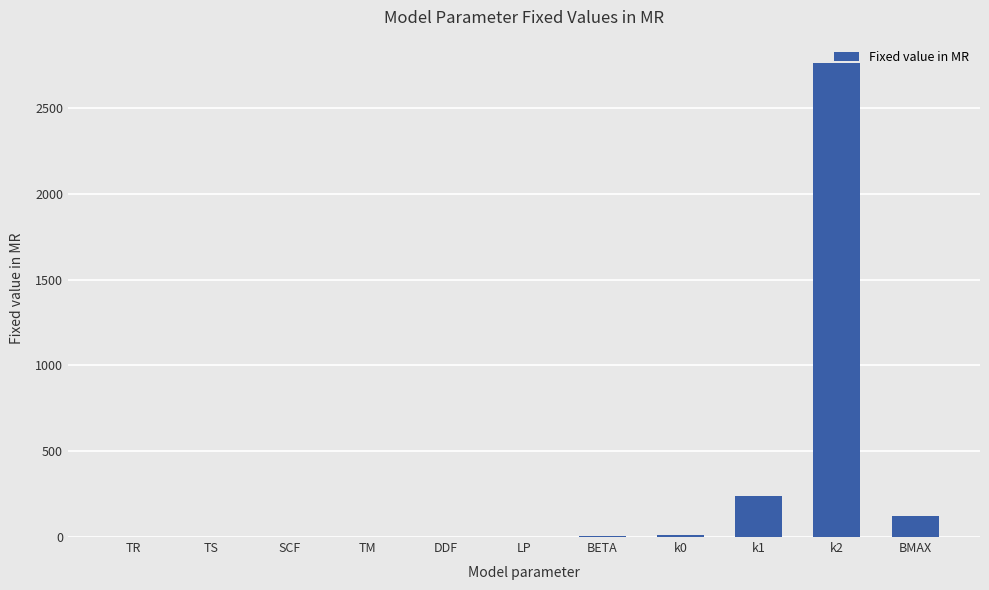

How many distinct data groups are displayed?

1